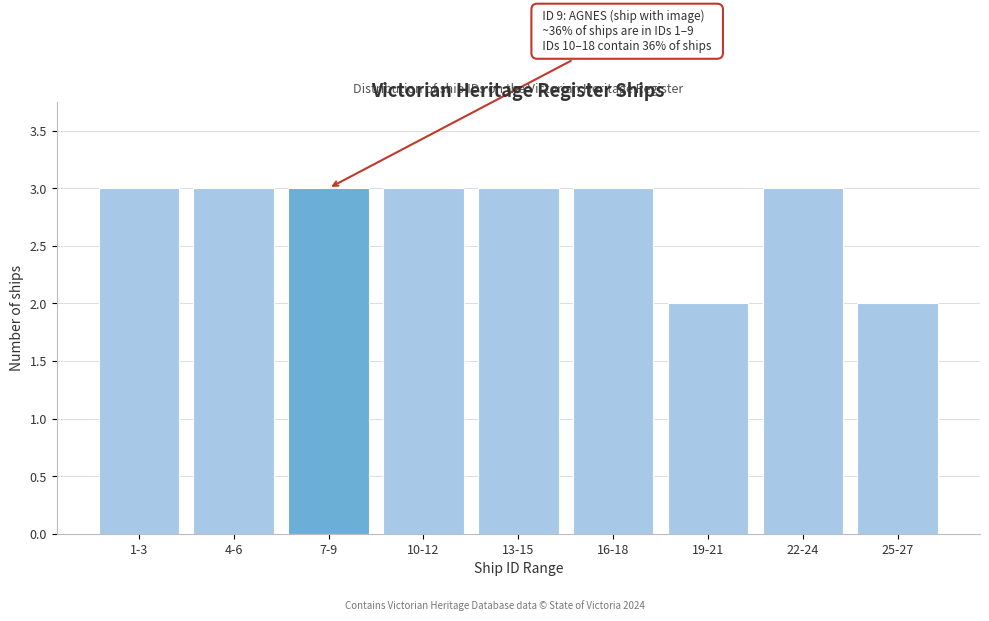

Reading left to right, what are all the values shown in this chart?

3	3	3	3	3	3	2	3	2